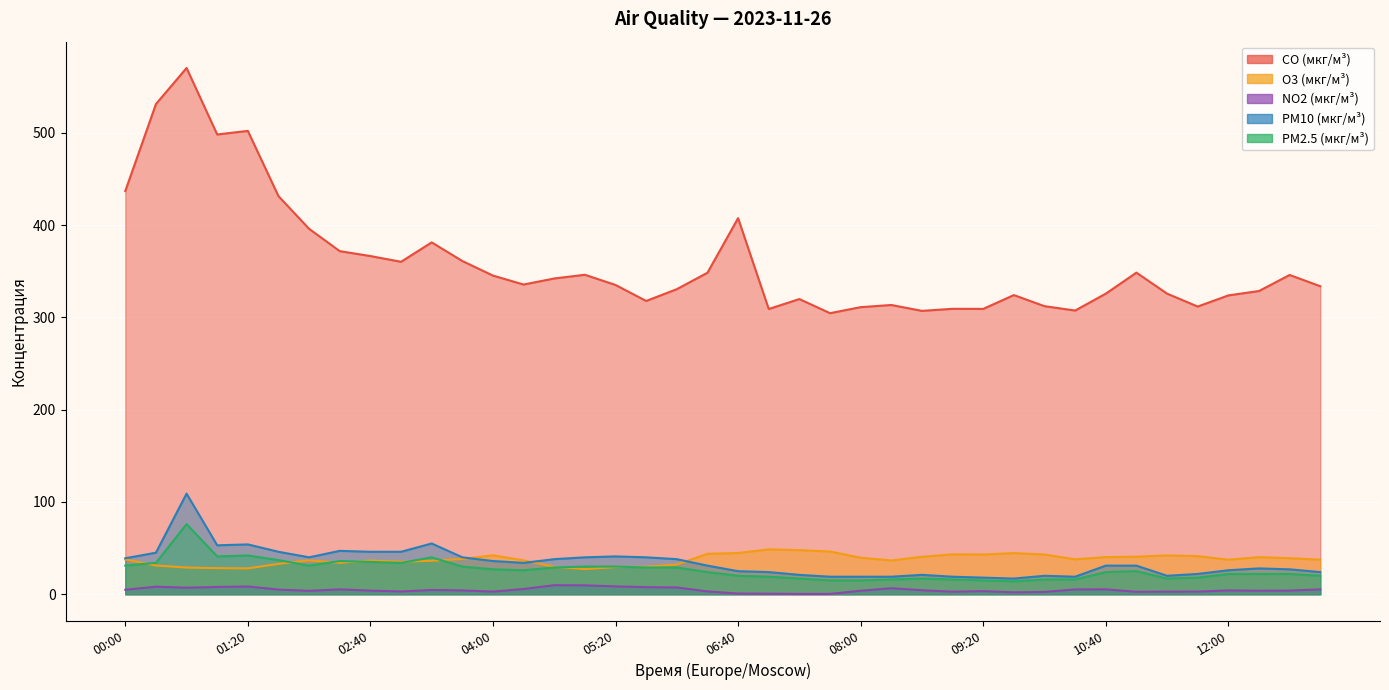

How many values in the PM2.5 (мкг/м³) series exceed 25?

19